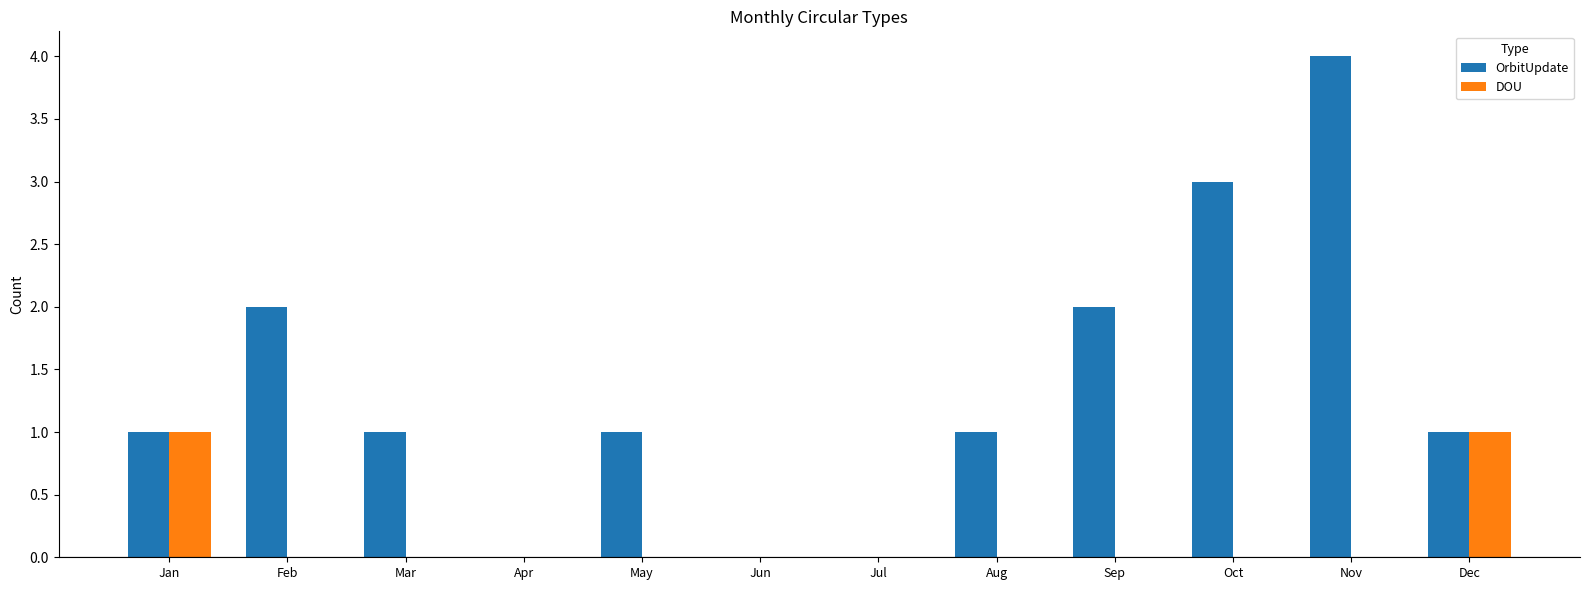

What are all the series names shown in the legend?

OrbitUpdate, DOU